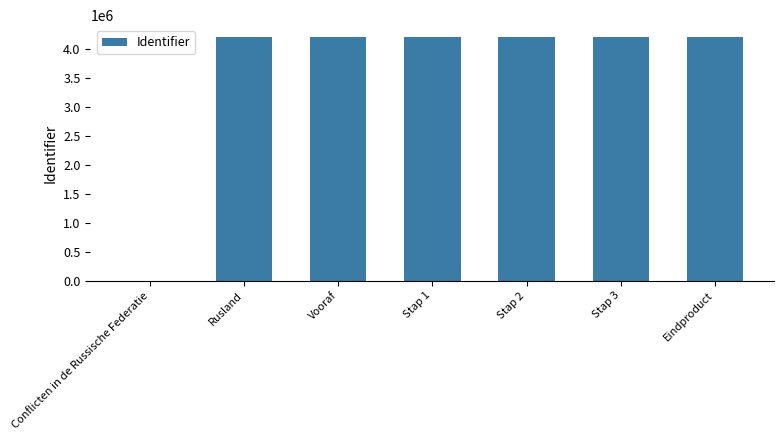

The chart shows a value of -2590520 at Conflicten in de Russische Federatie. True or false?

False